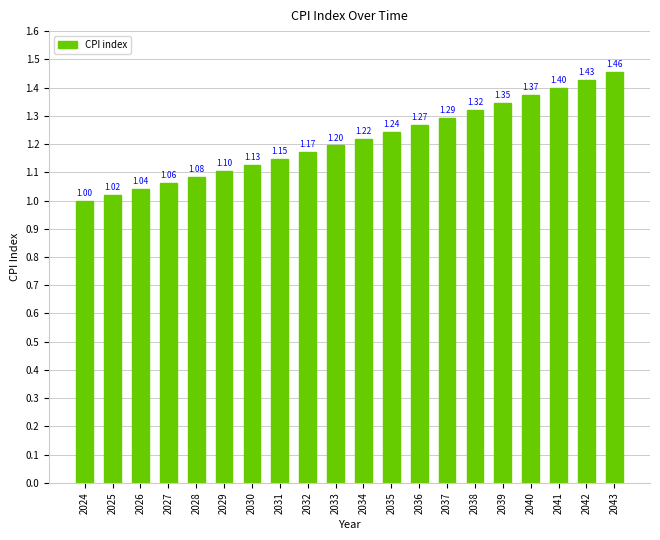

Which has a higher value, 2031 or 2028?

2031